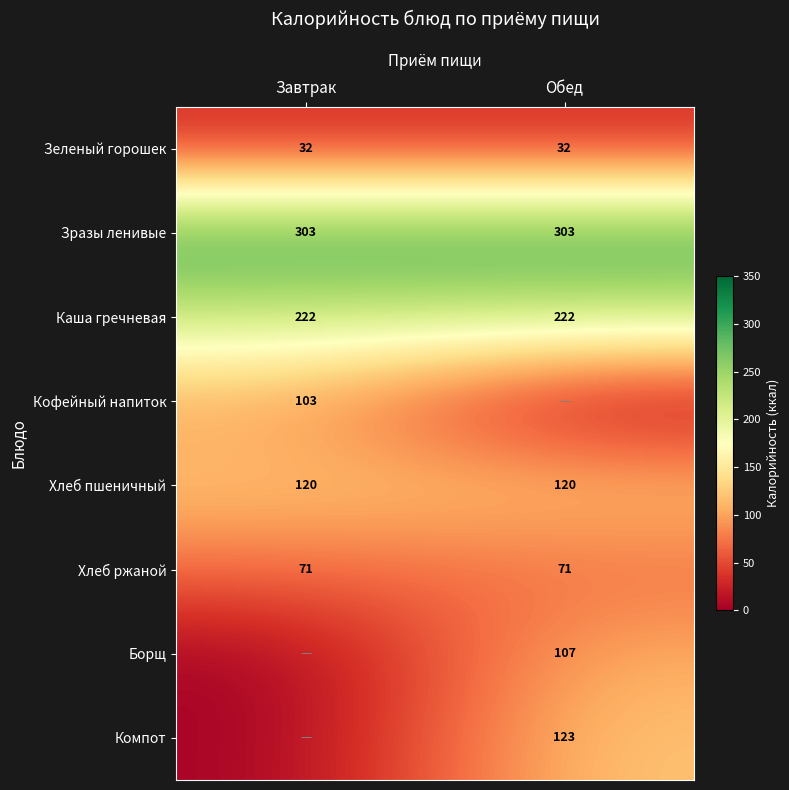

What is the average value of the Зеленый горошек series?

32